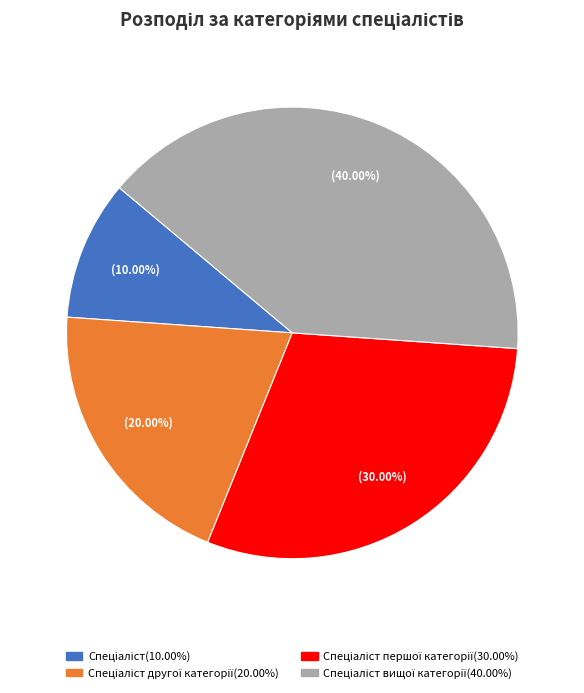

Is there any slice that represents more than half of the pie?

No